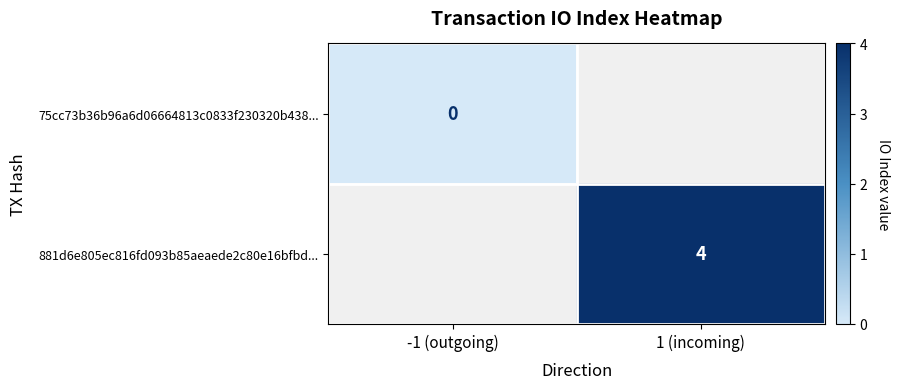

The 881d6e805ec816fd093b85aeaede2c80e16bfbd... series shows 4 at 1 (incoming). True or false?

True